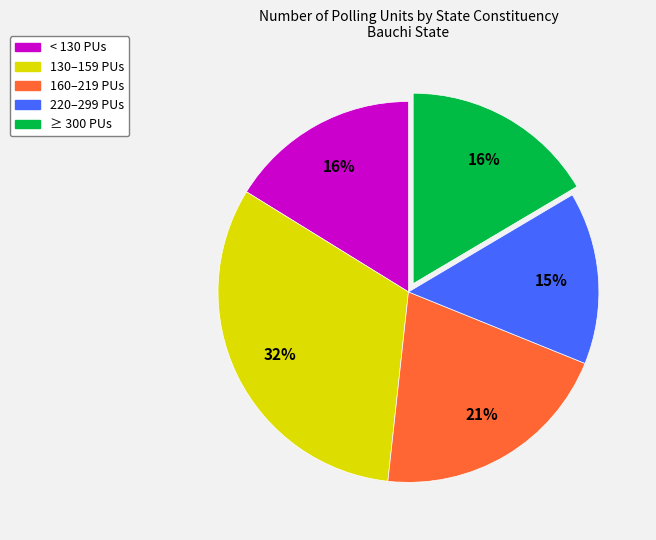

Which slice is the largest?

130–159 PUs